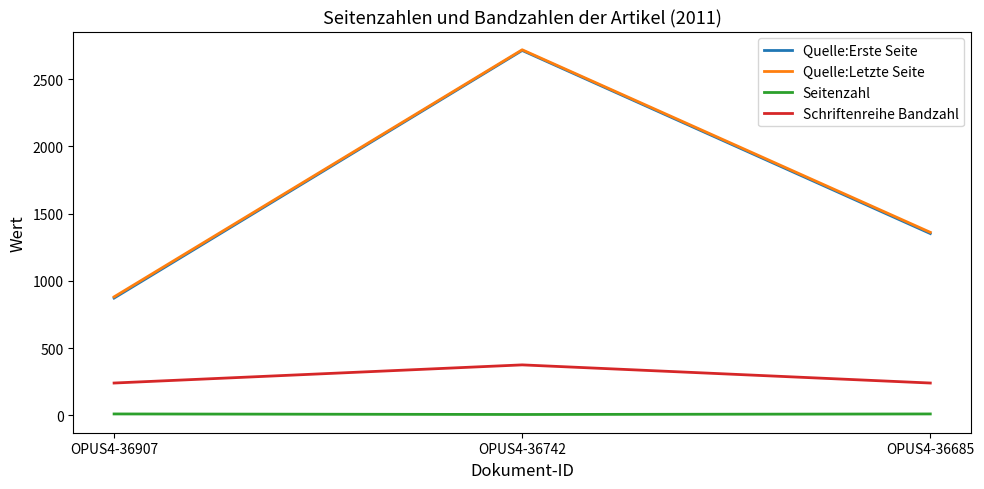

What are all the series names shown in the legend?

Quelle:Erste Seite, Quelle:Letzte Seite, Seitenzahl, Schriftenreihe Bandzahl